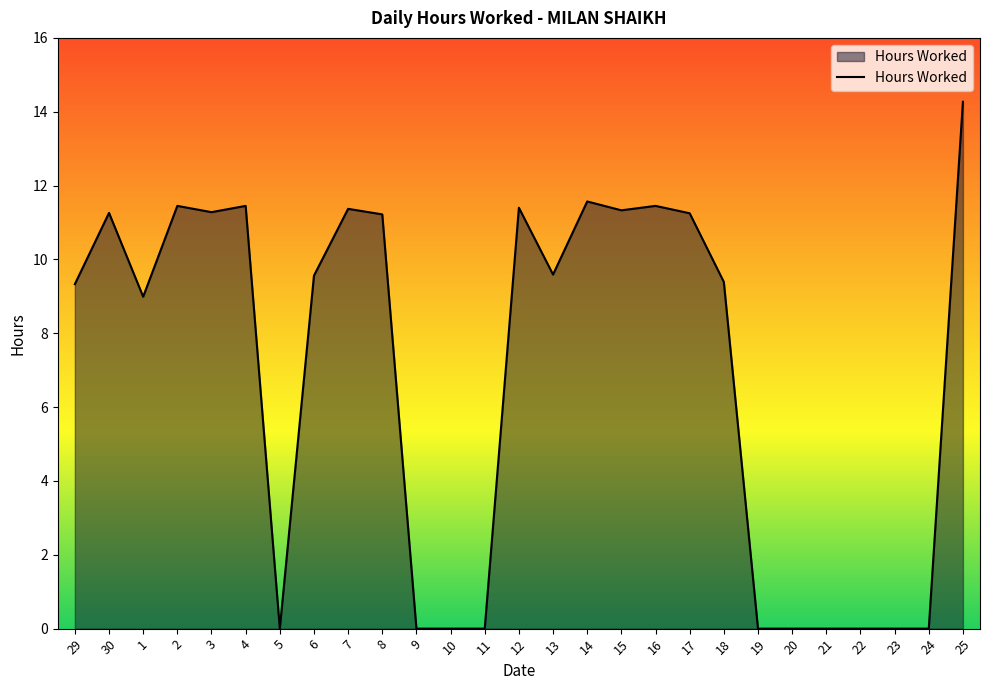

What is the change in value from 14 to 22?

-11.6